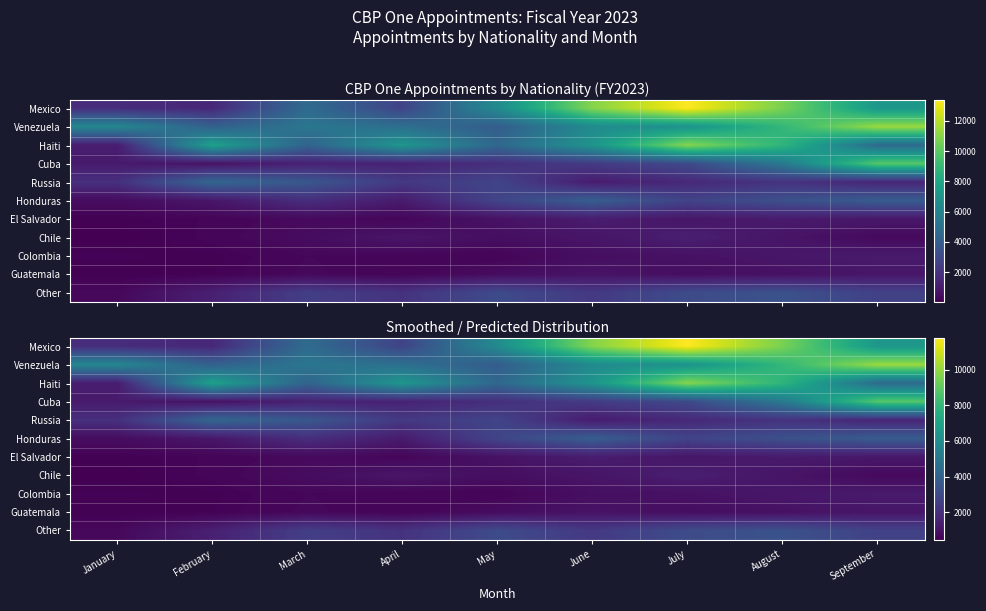

Between September and August, which is larger?

August